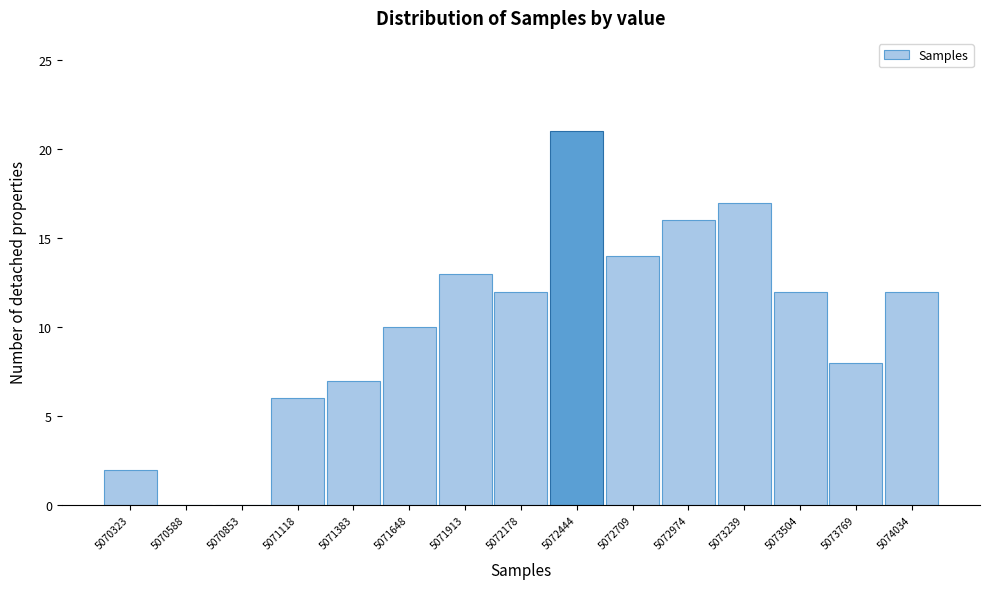

Reading left to right, list all the values displayed in this chart.

5070323=2	5070588=0	5070853=0	5071118=6	5071383=7	5071648=10	5071913=13	5072178=12	5072444=21	5072709=14	5072974=16	5073239=17	5073504=12	5073769=8	5074034=12